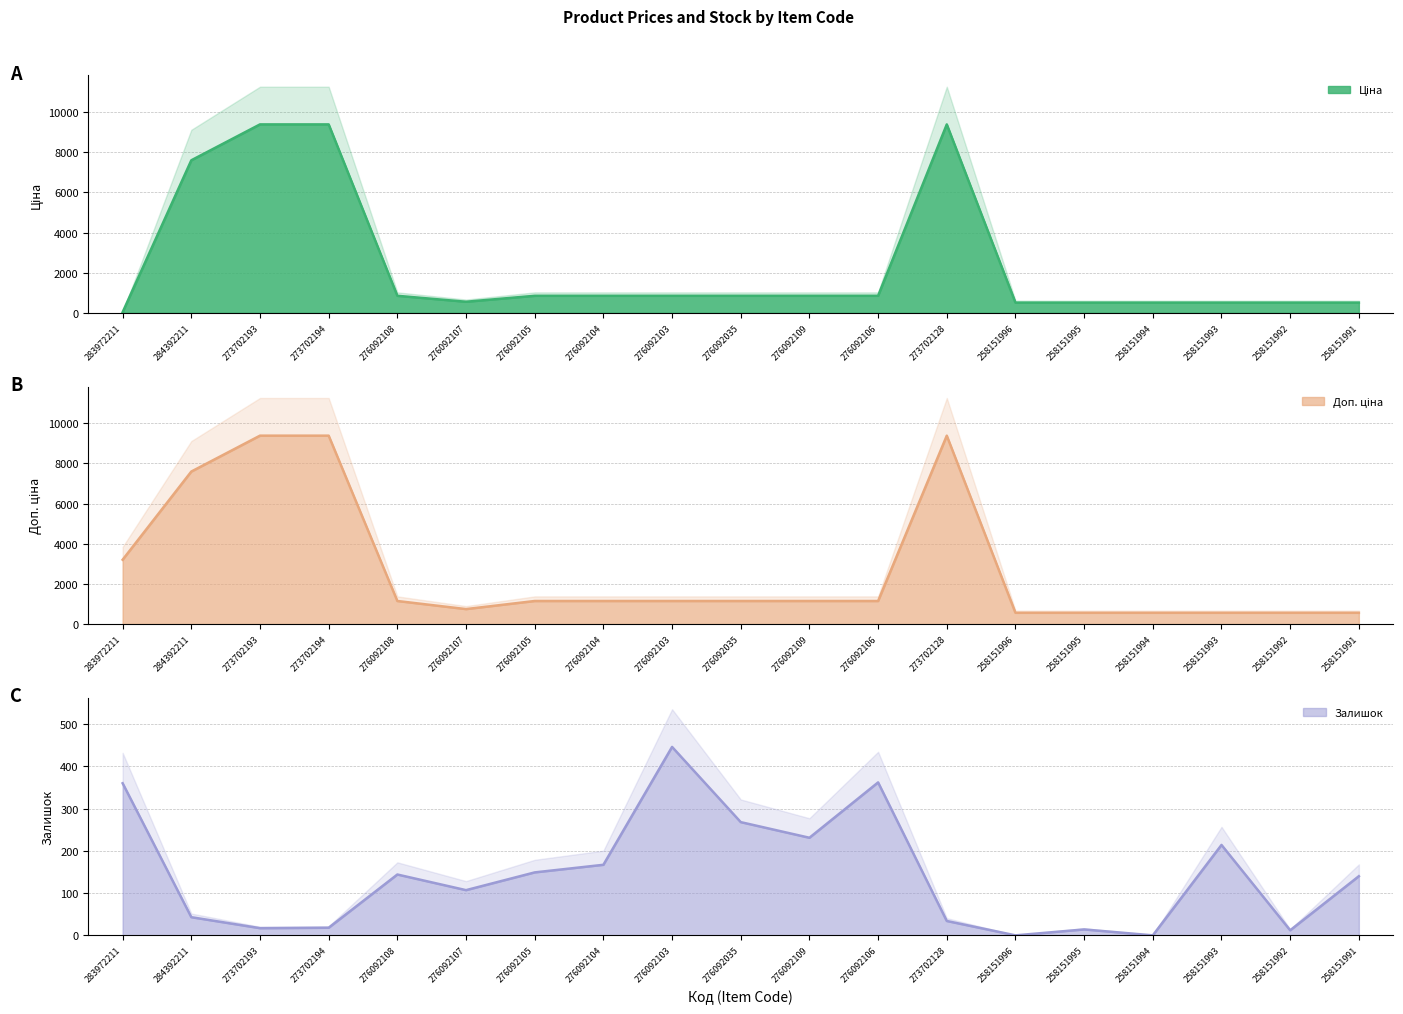

At how many categories does at least one series exceed 730?

13